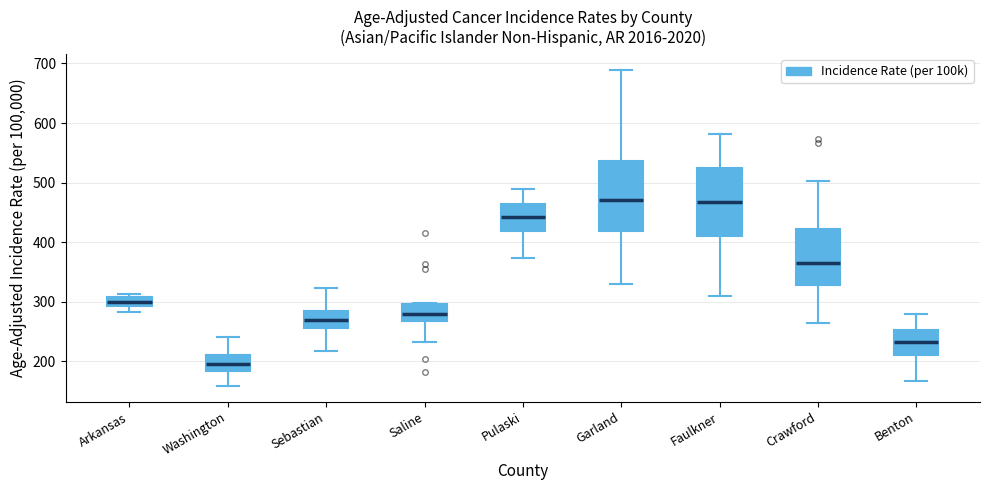

Reading left to right, read every box against the y-axis: the position of its median line, the range the box covers, and the ends of its whiskers. The values are not printed on the chart, so give them approximately, as read against the axis.

Arkansas: median 300, box 290 to 310, whiskers 280 to 310 (just above the box's upper edge)
Washington: median 200, box 180 to 210, whiskers 160 to 240
Sebastian: median 270, box 250 to 280, whiskers 220 to 320
Saline: median 280, box 270 to 300, whiskers 230 to 300
Pulaski: median 440, box 420 to 460, whiskers 370 to 490
Garland: median 470, box 420 to 540, whiskers 330 to 690
Faulkner: median 470, box 410 to 520, whiskers 310 to 580
Crawford: median 370, box 330 to 420, whiskers 260 to 500
Benton: median 230, box 210 to 250, whiskers 170 to 280